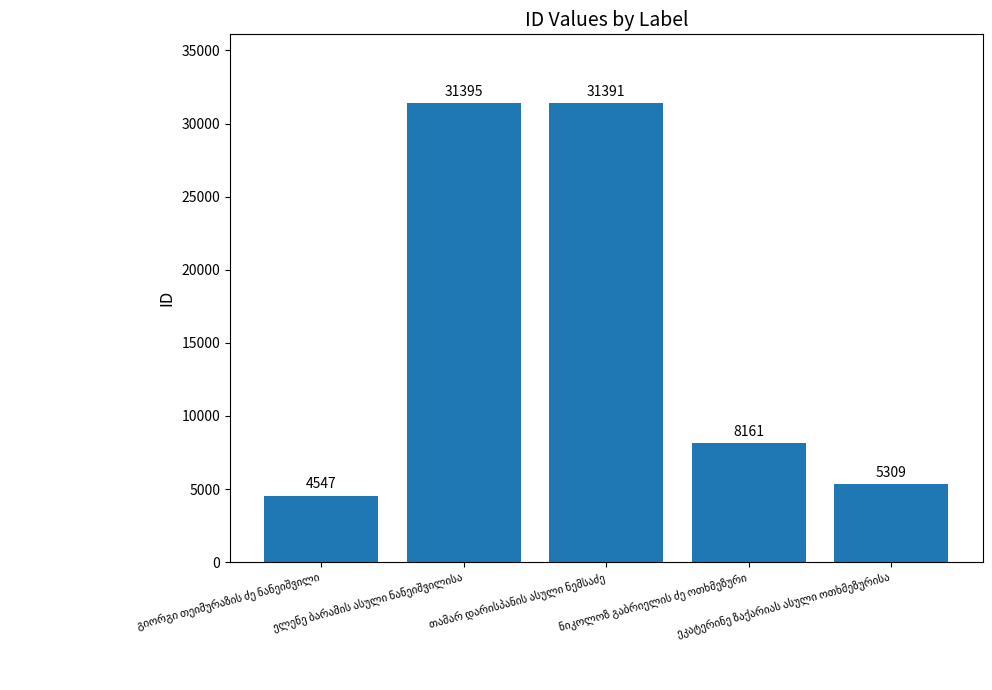

What is the smallest value displayed?

4547